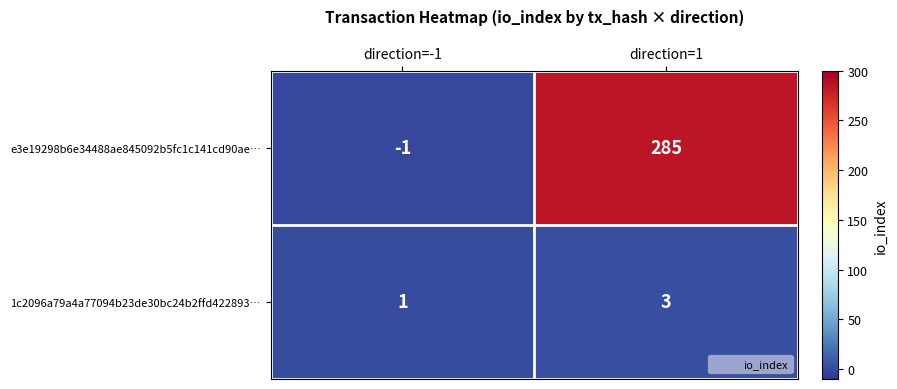

What is the total value across all series at direction=1?

288